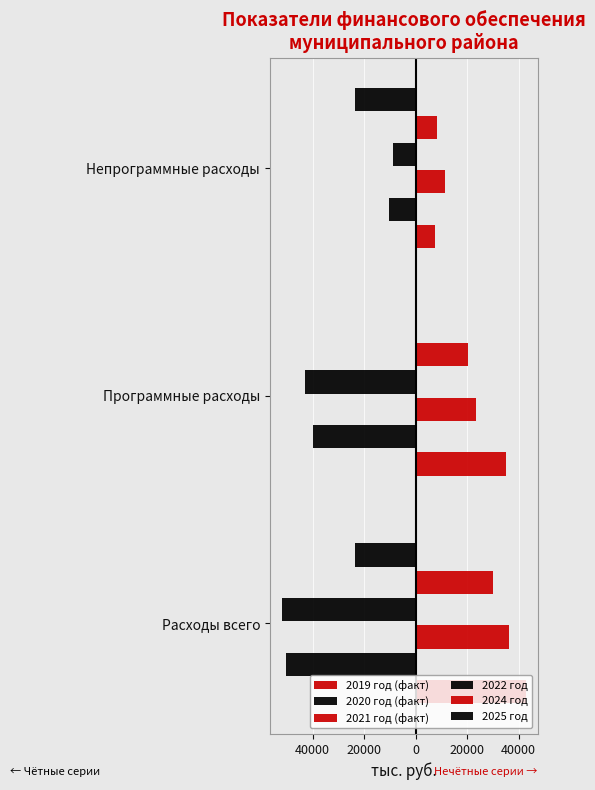

Which series has the largest total across all categories?

2019 год (факт)